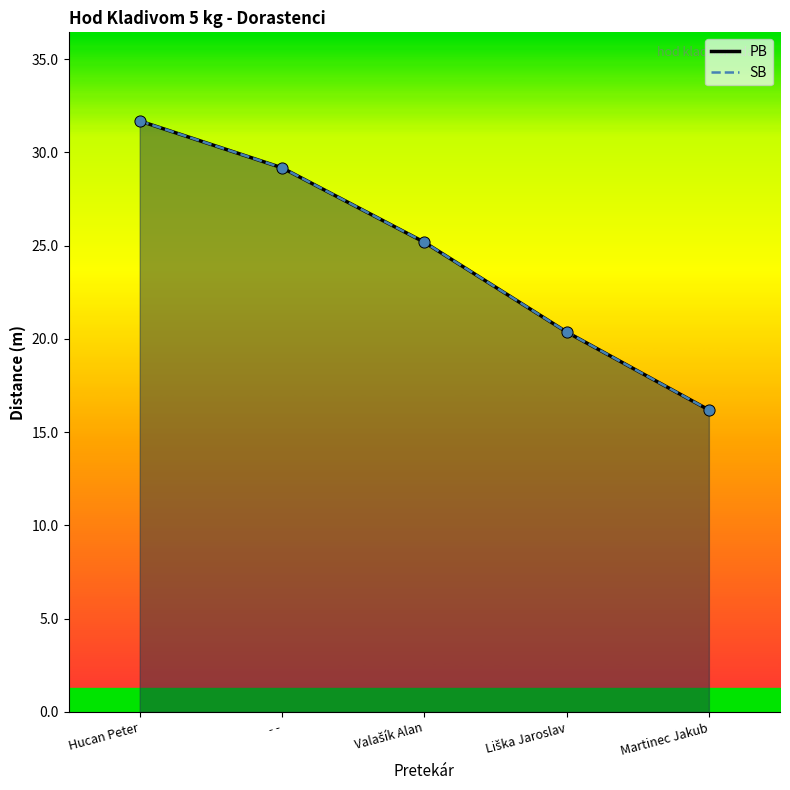

Is the value of SB at Valašík Alan greater than the value of PB at Liška Jaroslav?

Yes